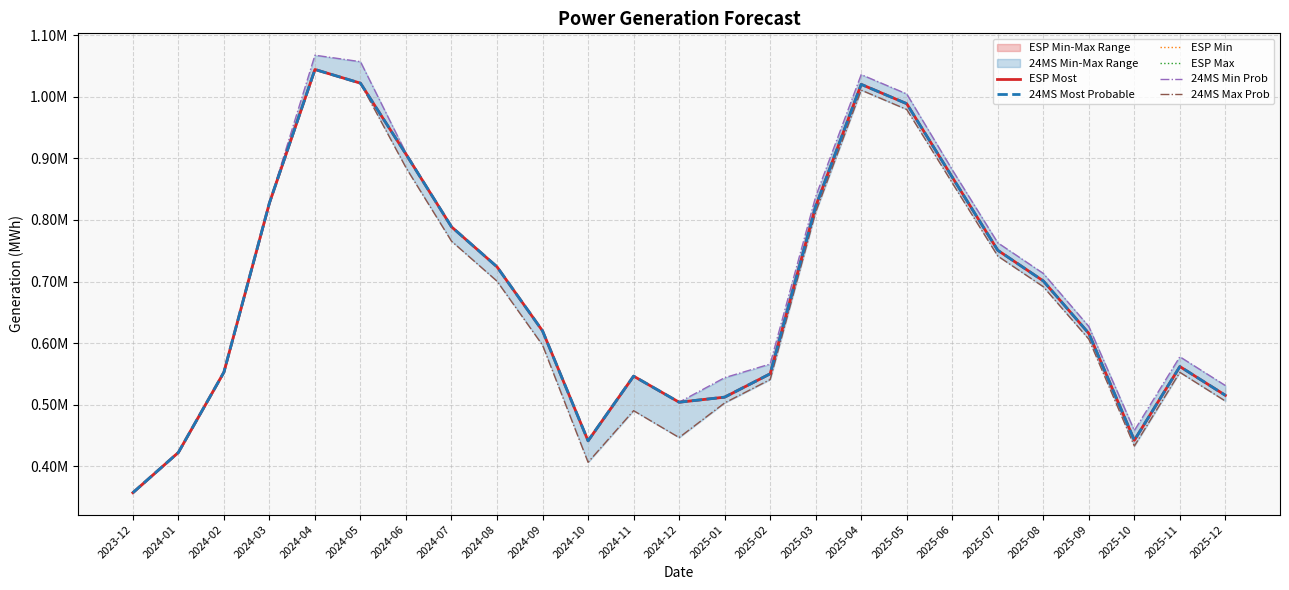

What is the value of the ESP Max point at the 24th from the left?

562094.0